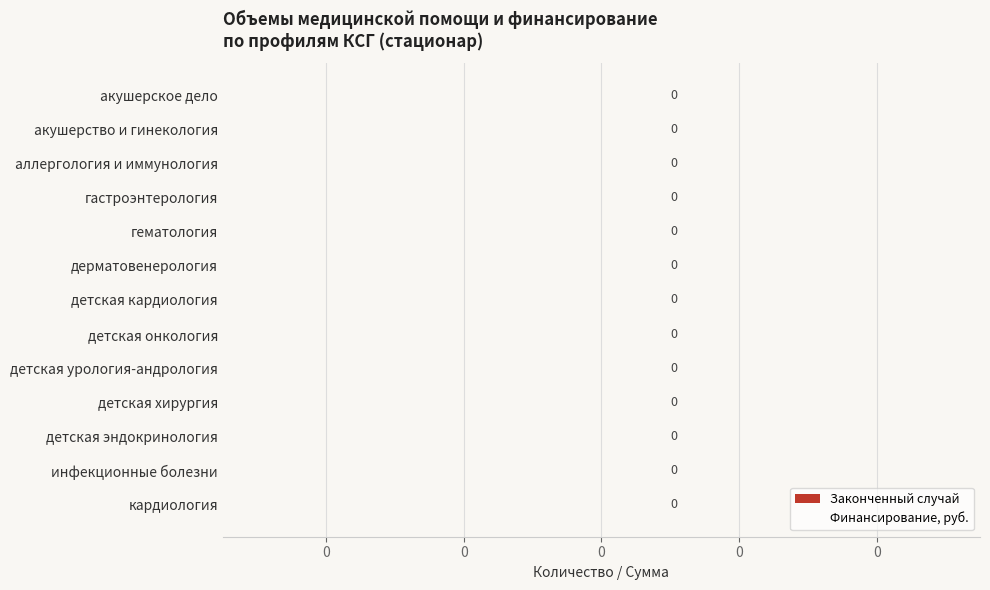

List the series in order of their overall mean, lowest first.

Финансирование, руб., Законченный случай